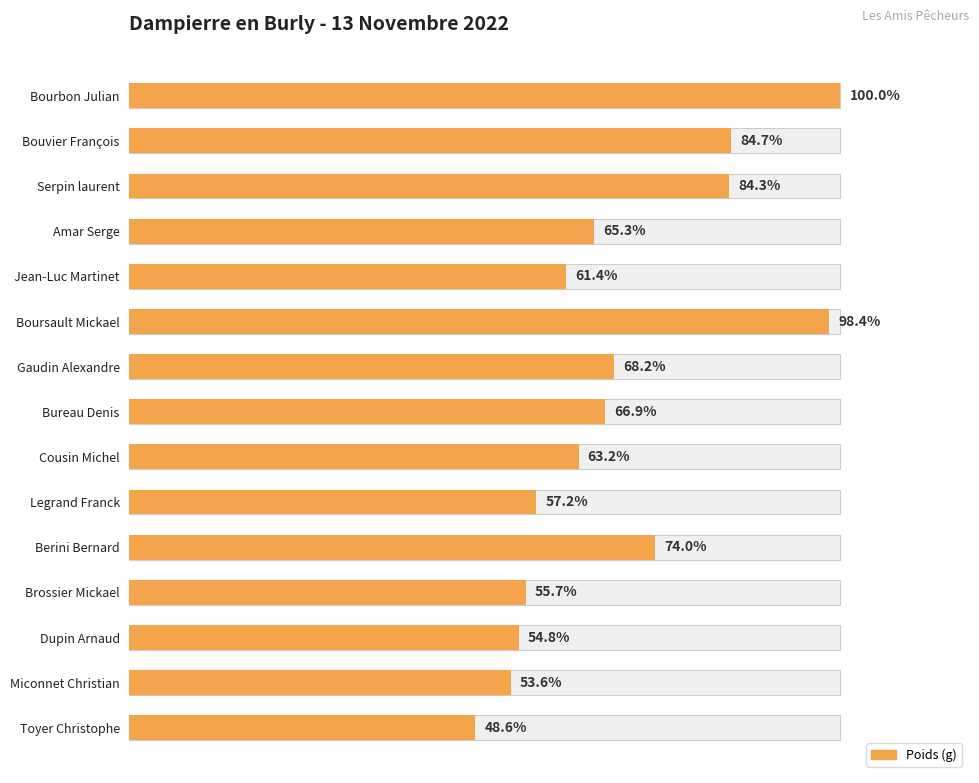

Is it true that the value at Bureau Denis is 1632?

False